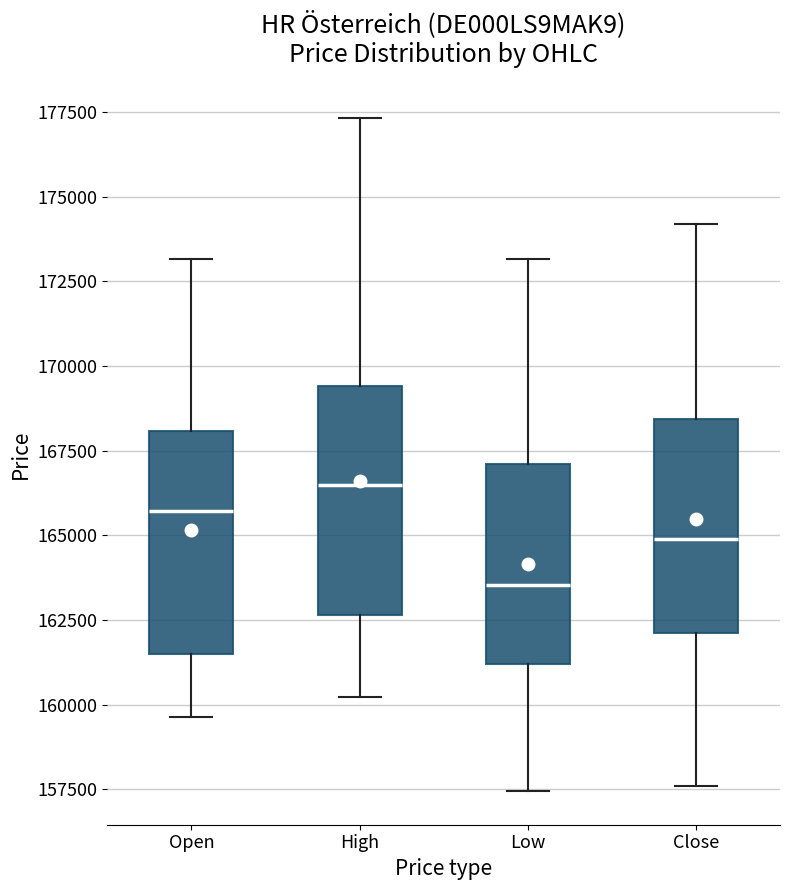

Where does the upper whisker of the box for High end on the y-axis? The values are not printed on the chart, so give them approximately, as read against the axis.

177500